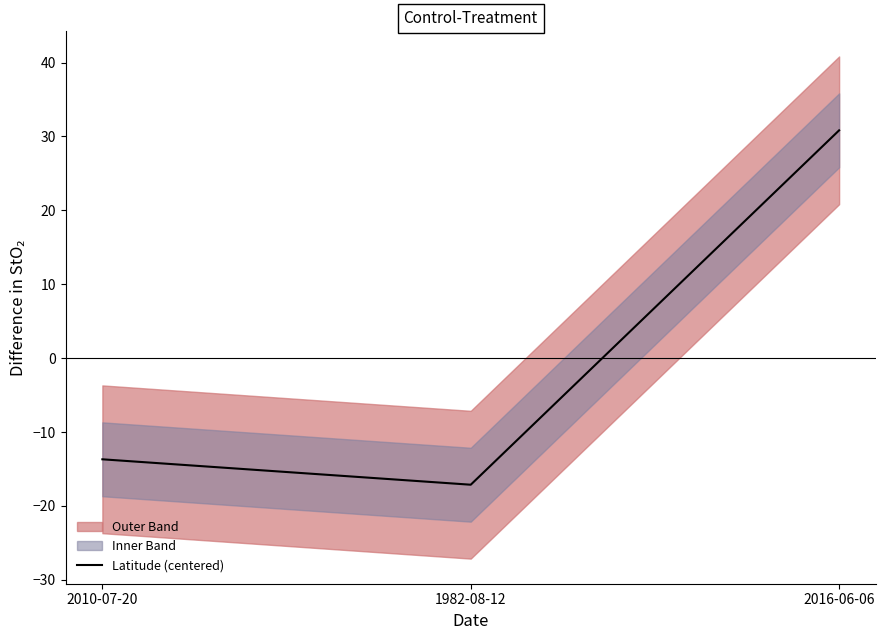

List the labels in order of value, largest first.

2016-06-06, 2010-07-20, 1982-08-12